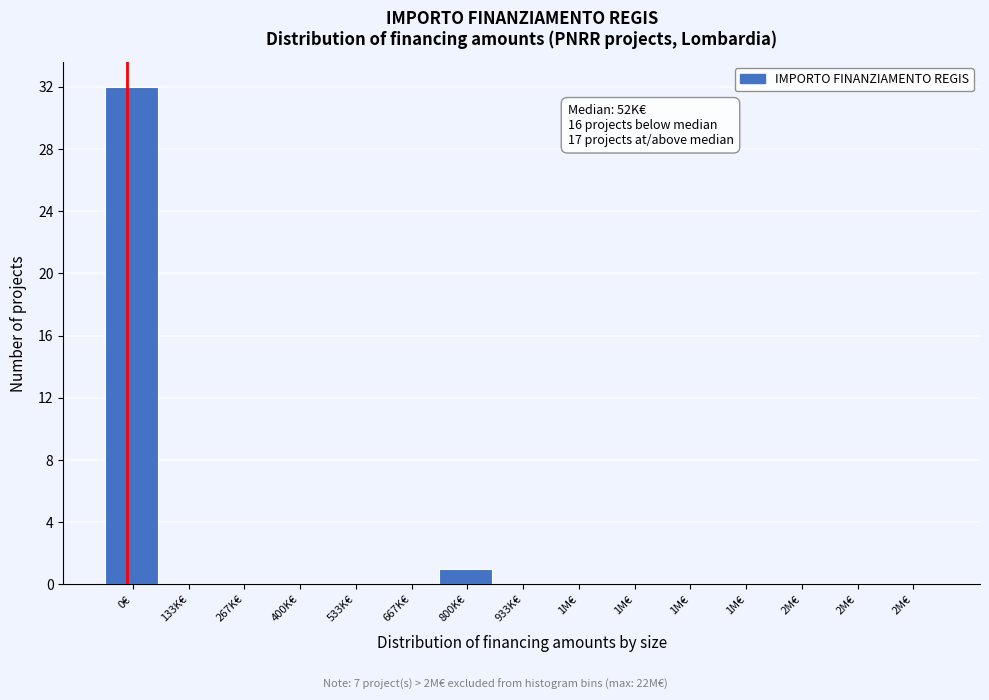

How many categories are shown in the chart?

15